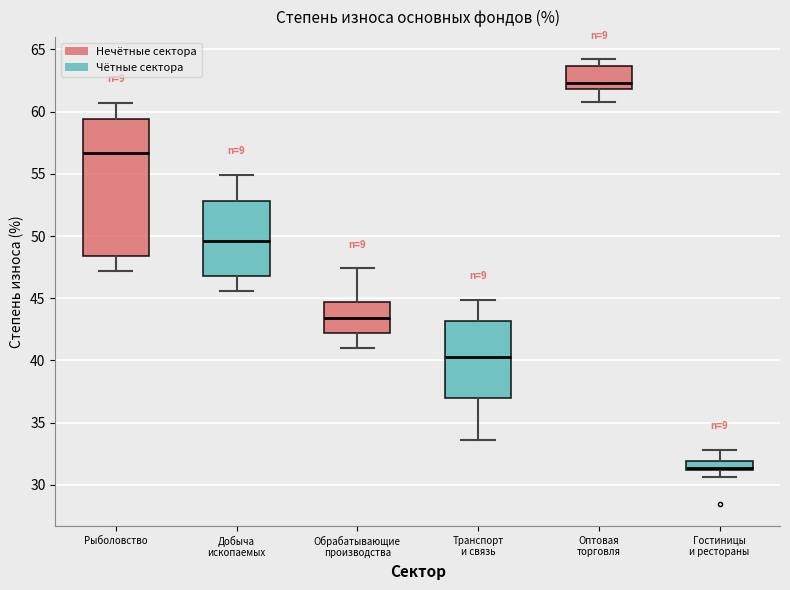

Where does the upper whisker of the box for Обрабатывающие производства end on the y-axis? The values are not printed on the chart, so give them approximately, as read against the axis.

47.5